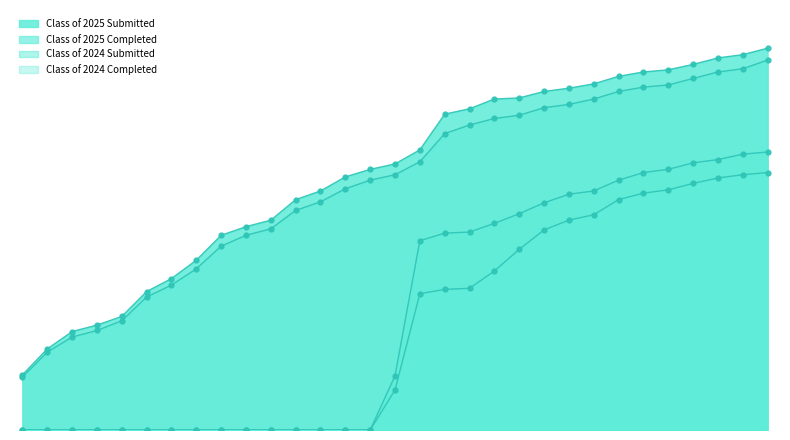

What is the label of the 7th point from the left?

01/17/2025